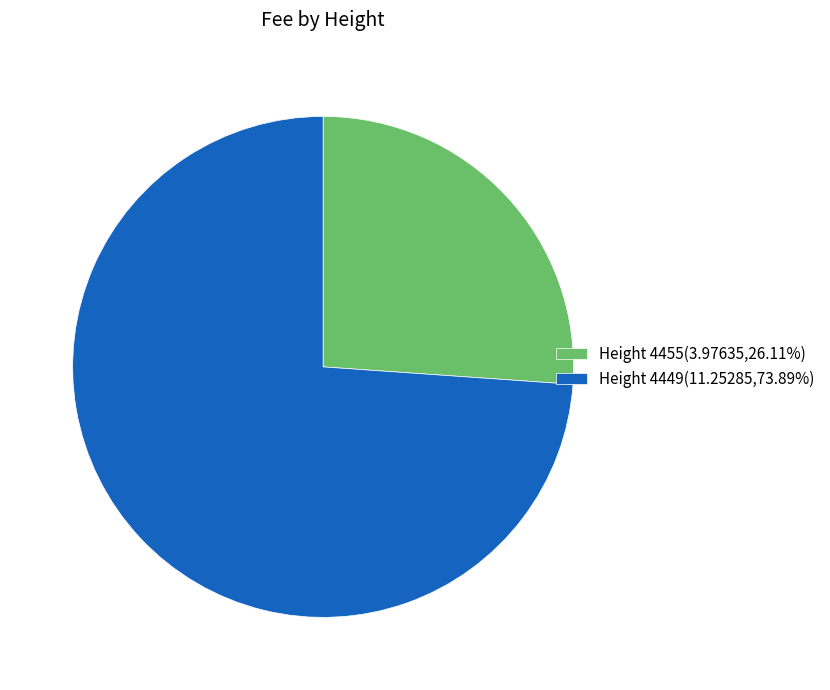

Does Height 4455(3.97635,26.11%) represent more than half of the total?

No